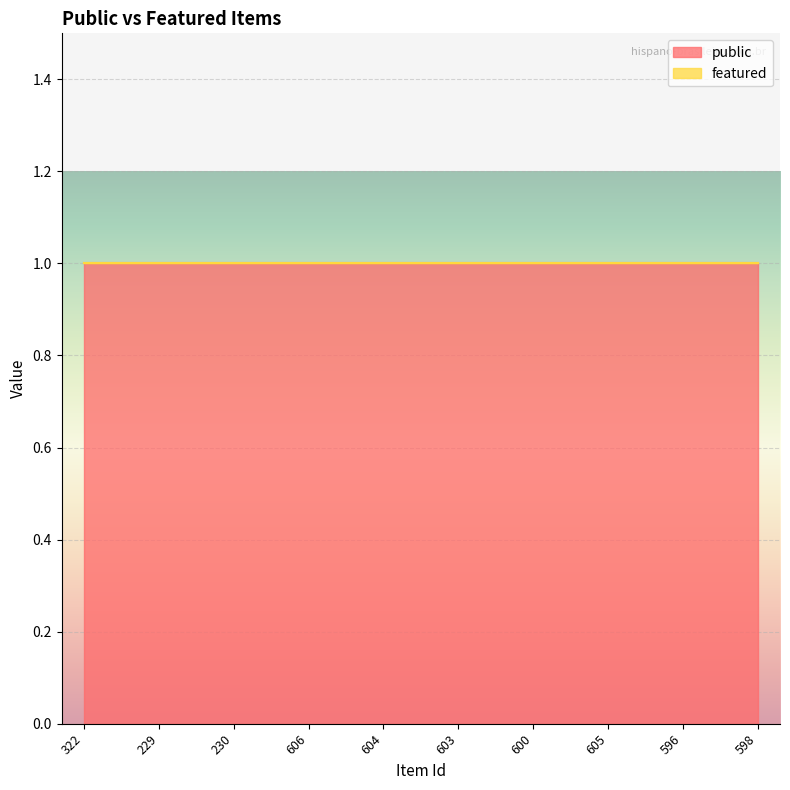

What is the maximum value shown in the chart?

1